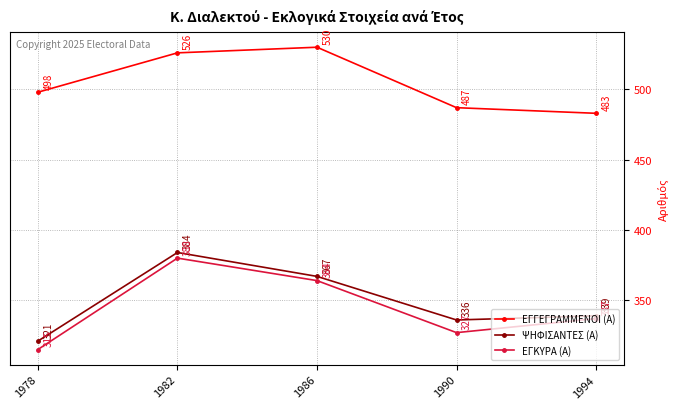

Which label corresponds to the largest value in the chart?

1986